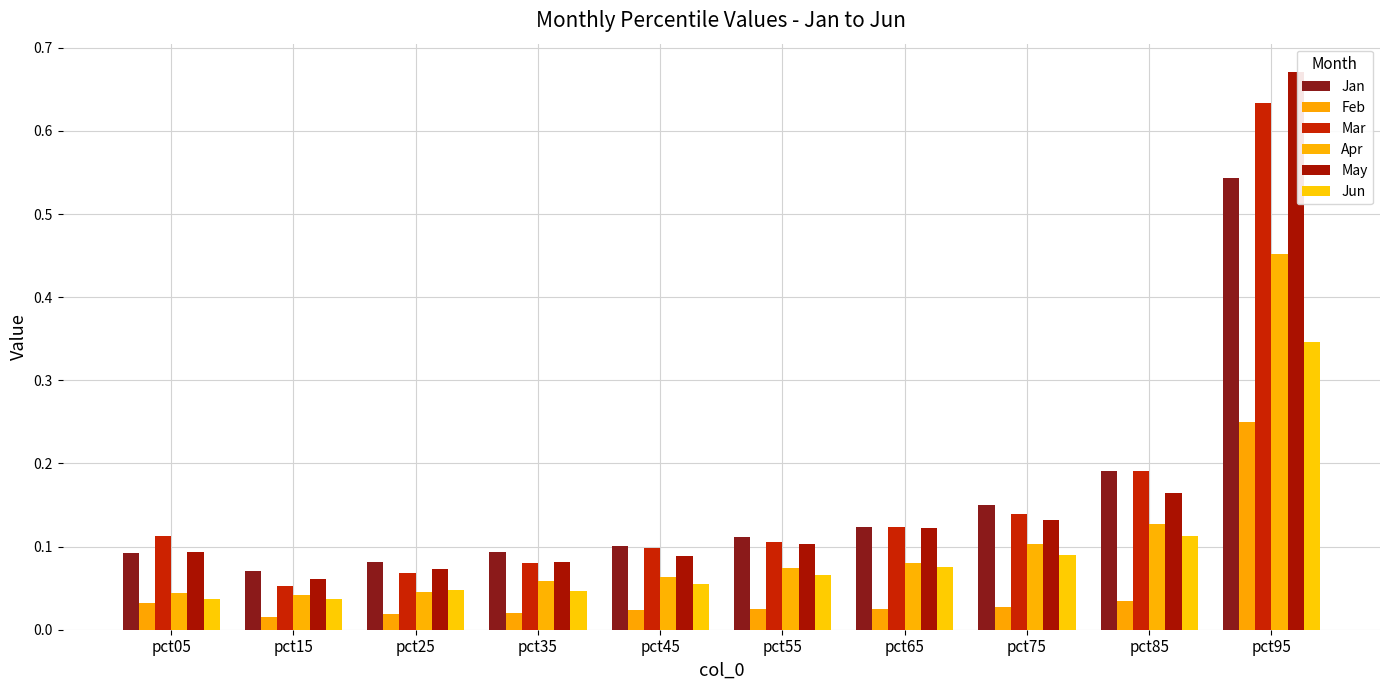

What is the average value of the Jan series?

0.2